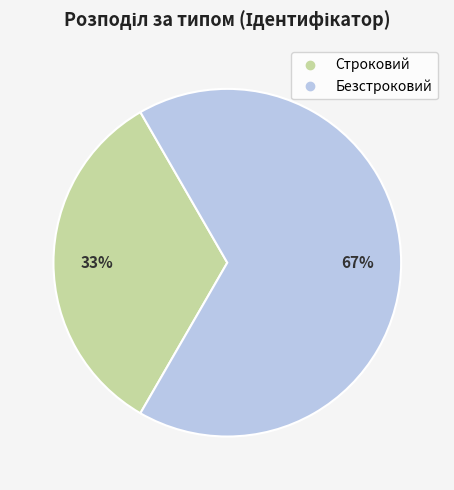

Is it true that Безстроковий is 75% of the pie?

False